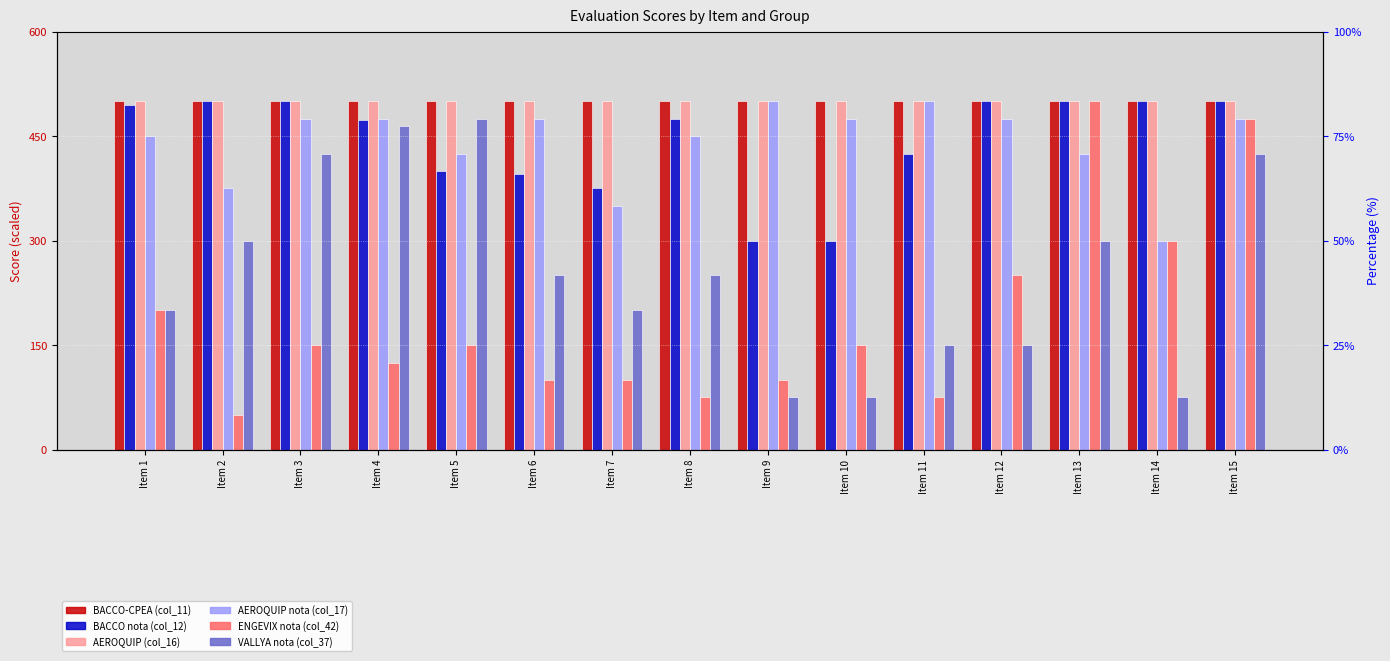

What is the value of the BACCO-CPEA (col_11) bar at the 5th from the left?

500.0